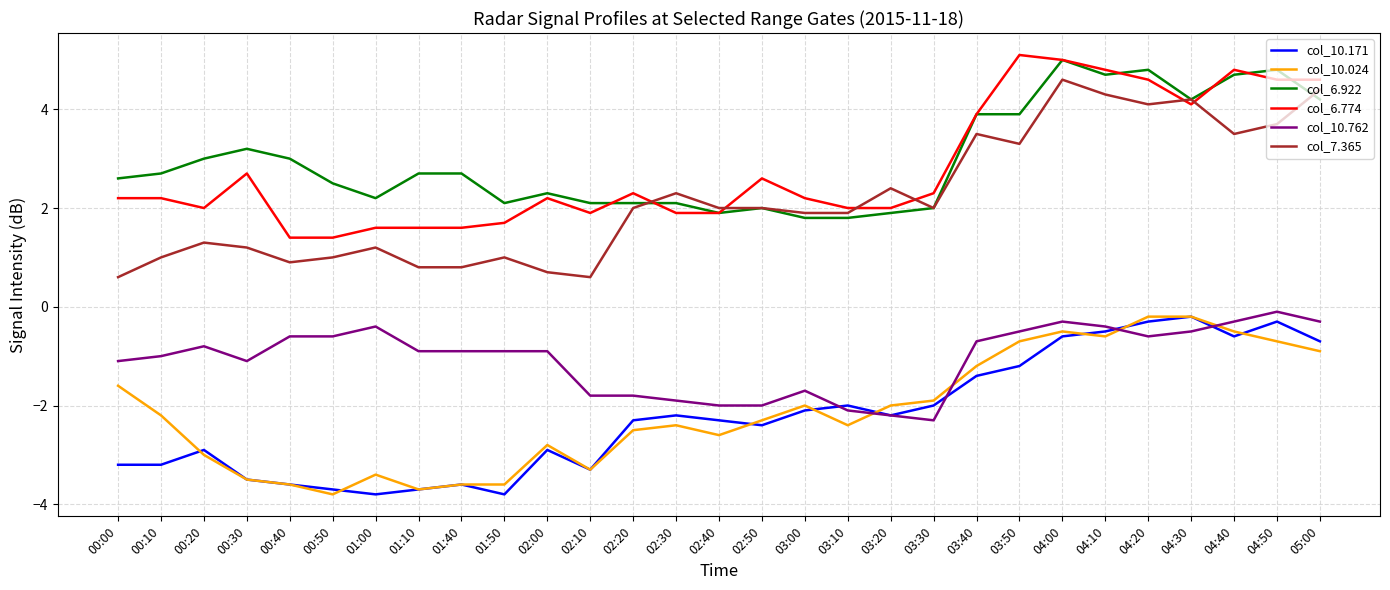

At which category is the sum across all series the highest?

04:00